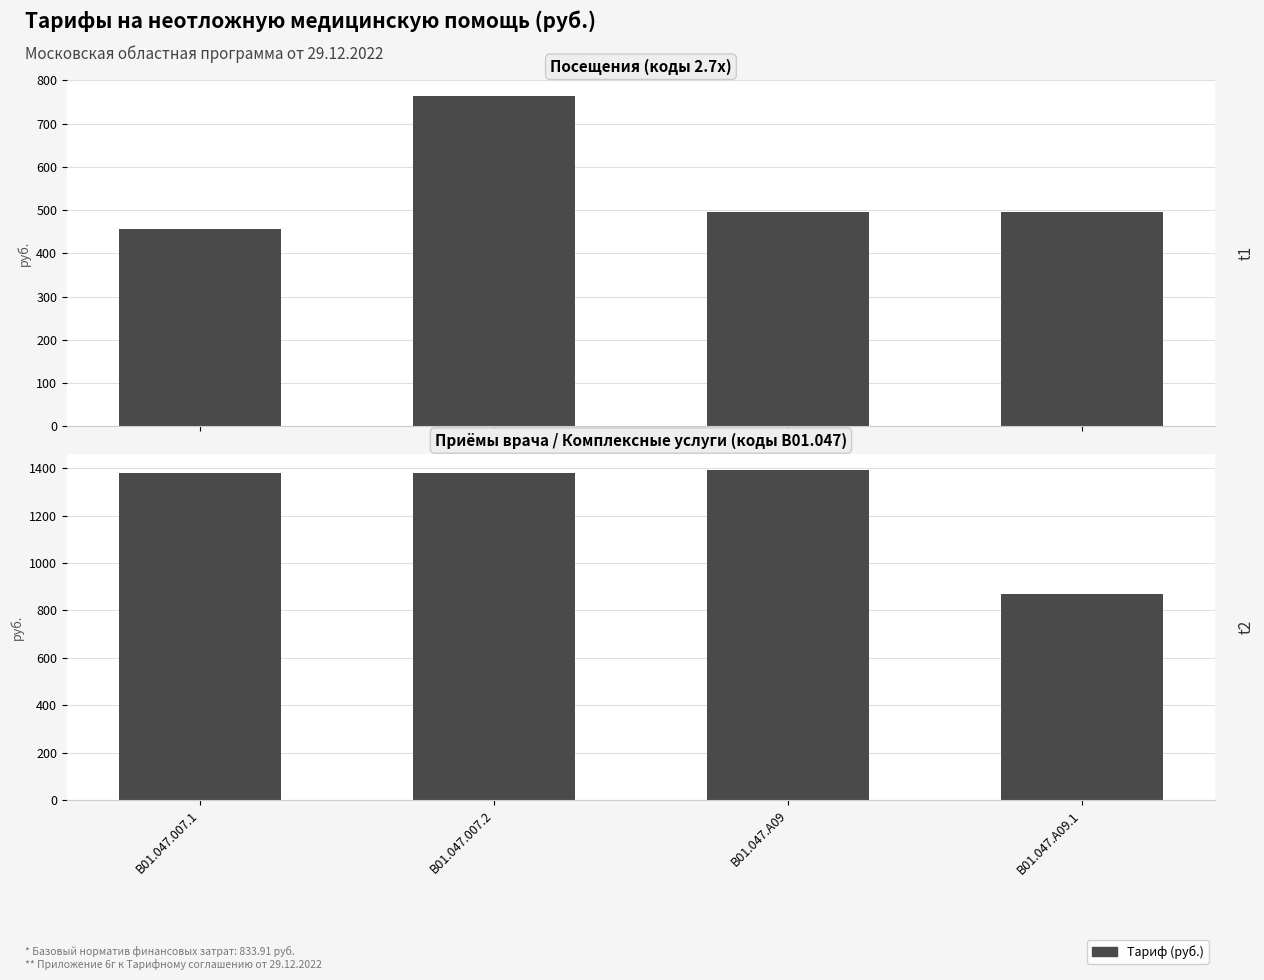

List the labels in order of value, largest first.

B01.047.A09, B01.047.007.1, B01.047.007.2, B01.047.A09.1